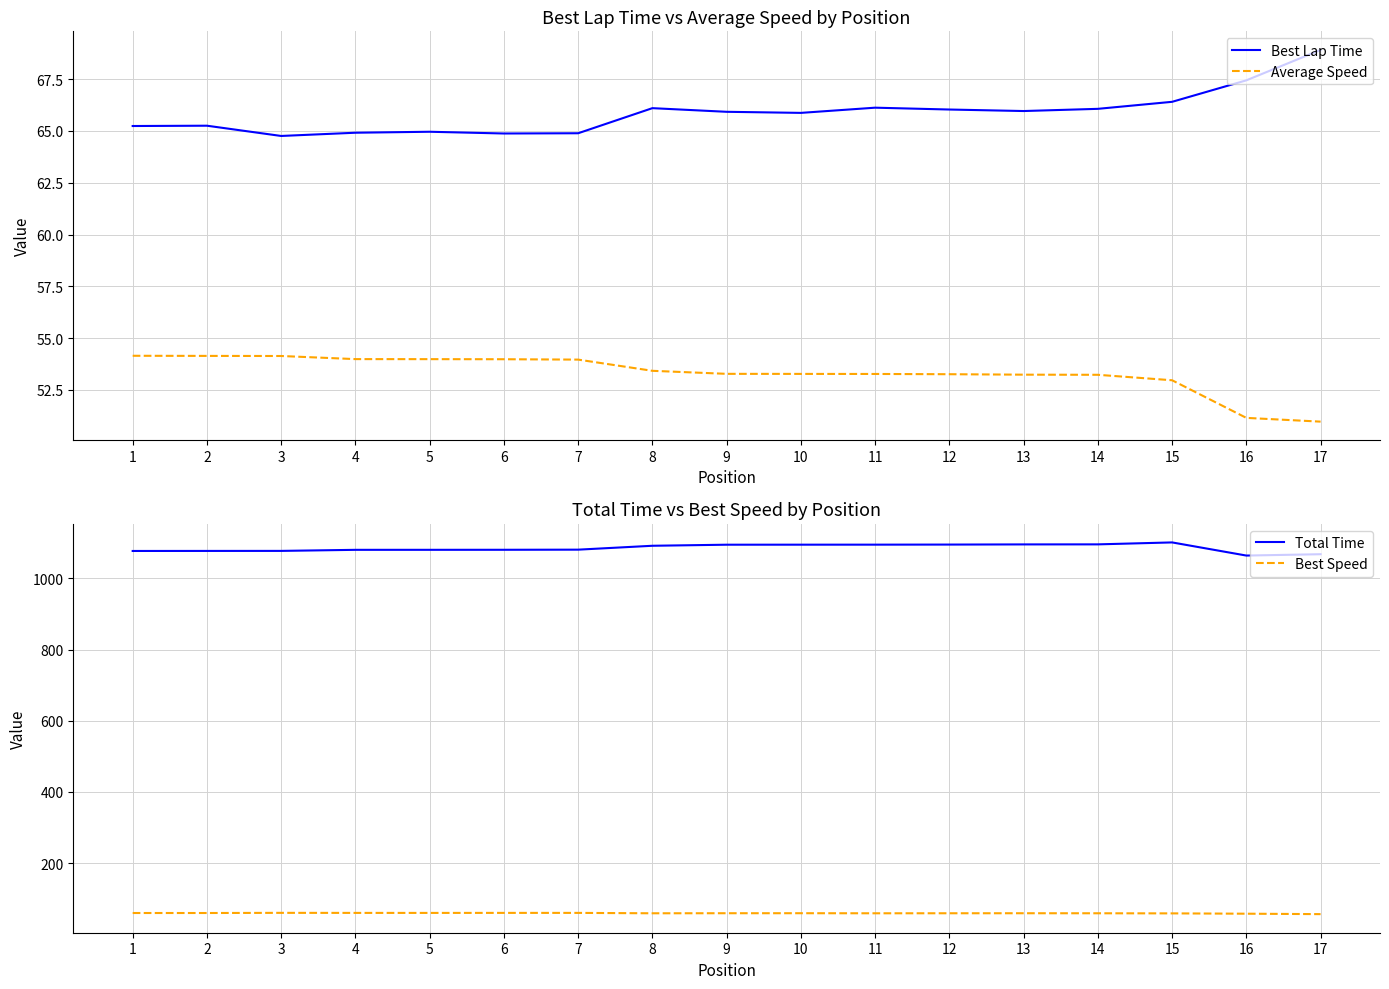

Which category has the lowest value across all series?

17